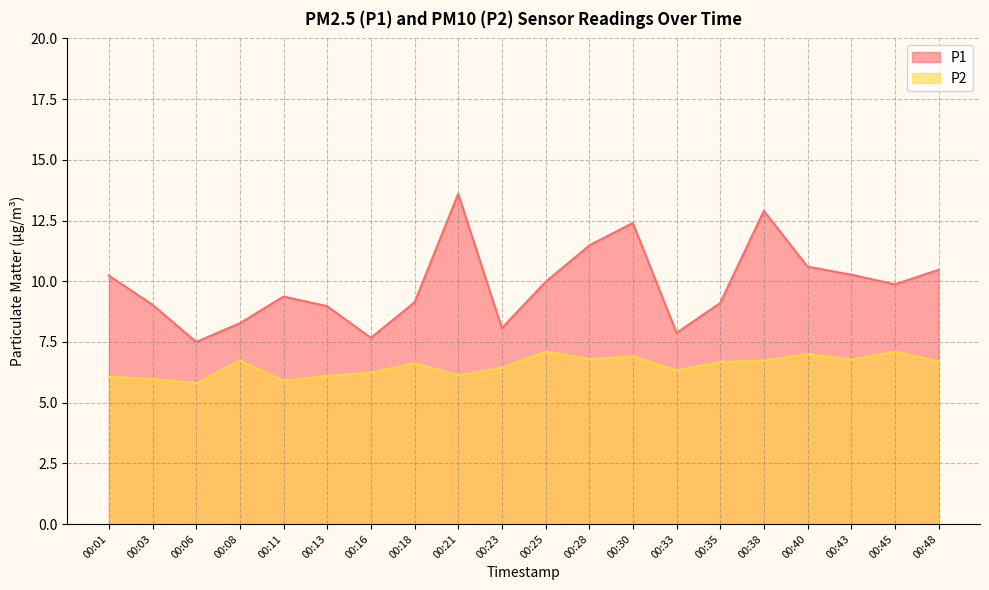

Reading right to left, extract all data points from this chart.

P1: 00:48=10.5	00:45=9.9	00:43=10.3	00:40=10.6	00:38=12.9	00:35=9.1	00:33=7.9	00:30=12.4	00:28=11.5	00:25=10.0	00:23=8.1	00:21=13.6	00:18=9.1	00:16=7.7	00:13=9.0	00:11=9.4	00:08=8.3	00:06=7.5	00:03=9.0	00:01=10.2
P2: 00:48=6.7	00:45=7.1	00:43=6.8	00:40=7.0	00:38=6.7	00:35=6.7	00:33=6.3	00:30=6.9	00:28=6.8	00:25=7.1	00:23=6.4	00:21=6.1	00:18=6.6	00:16=6.2	00:13=6.1	00:11=5.9	00:08=6.7	00:06=5.8	00:03=6.0	00:01=6.1